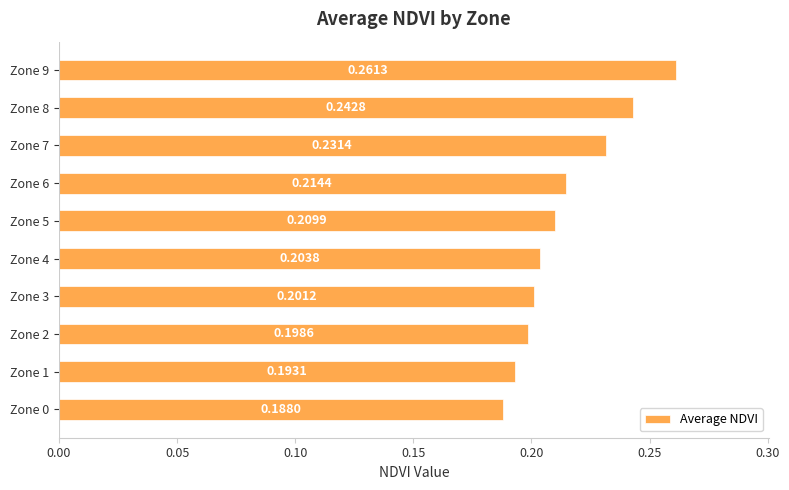

Between Zone 2 and Zone 4, which is larger?

Zone 4